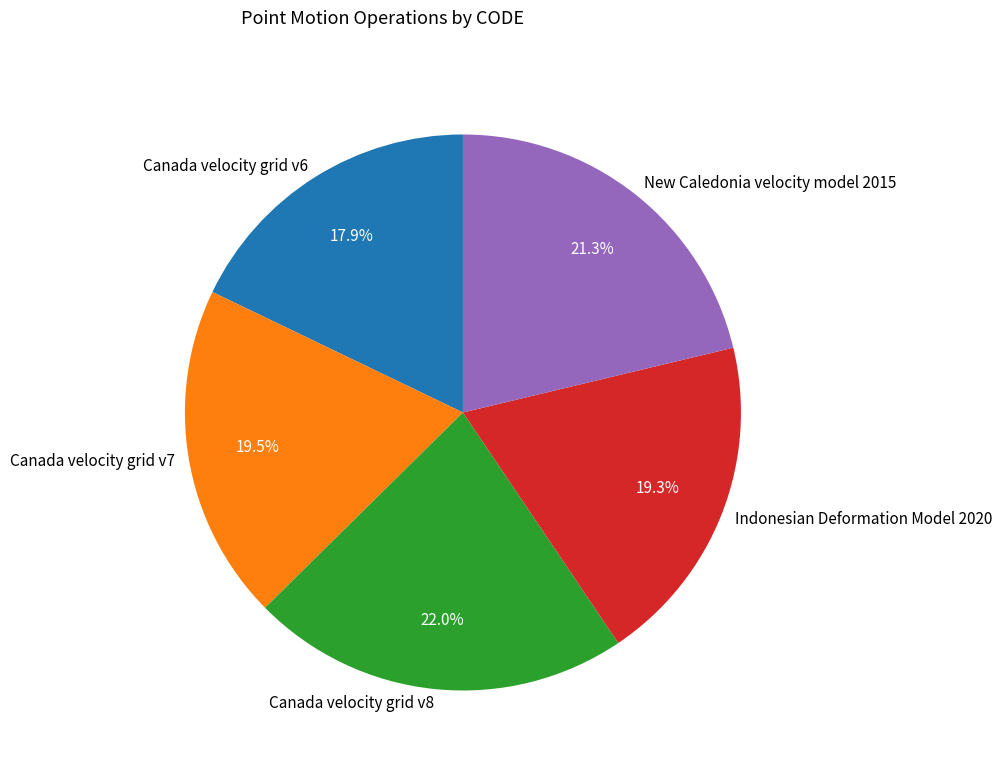

Is there any slice that represents more than half of the pie?

No